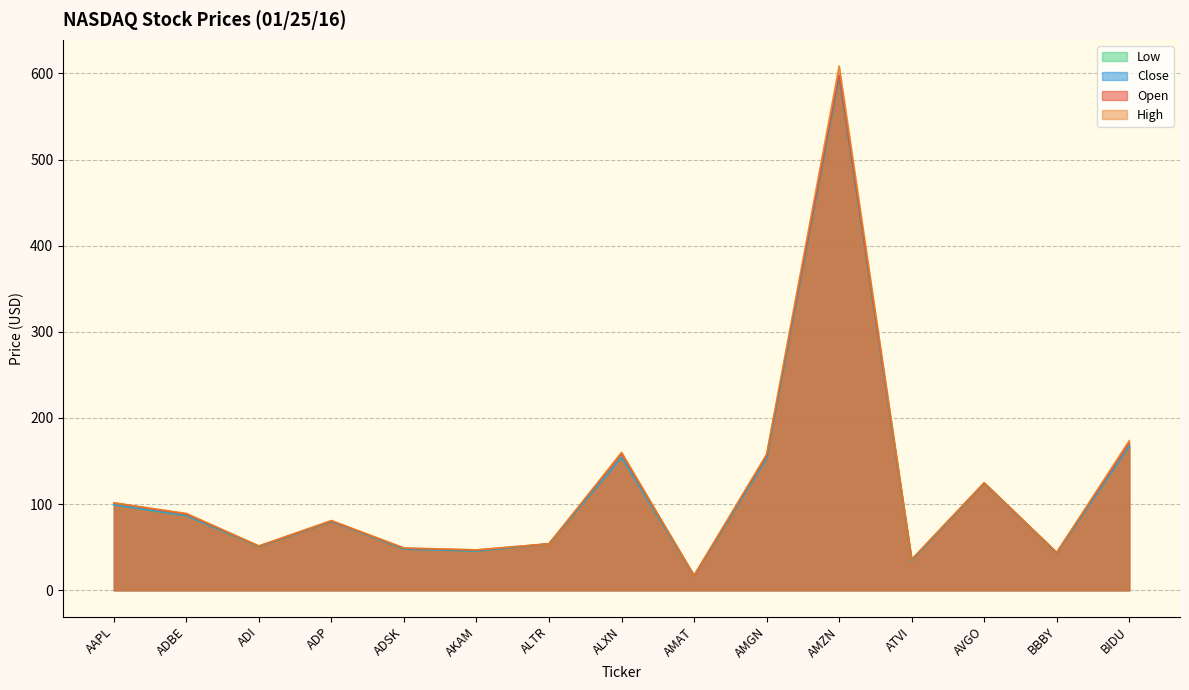

At which category is the sum across all series the highest?

AMZN